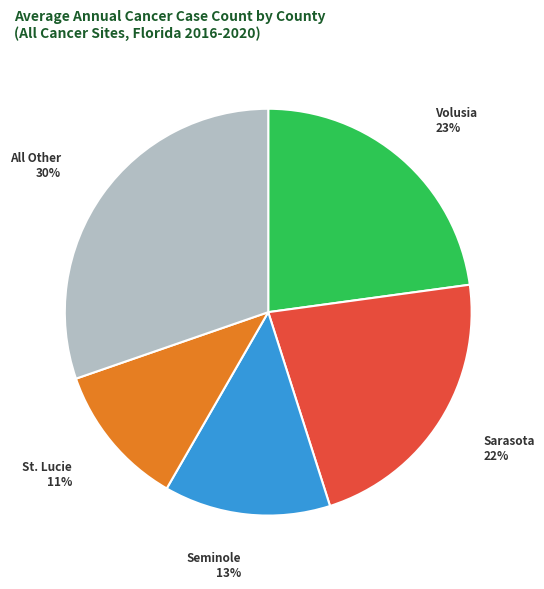

To the nearest percent, what is the difference between the largest and smallest slice percentages?

19%